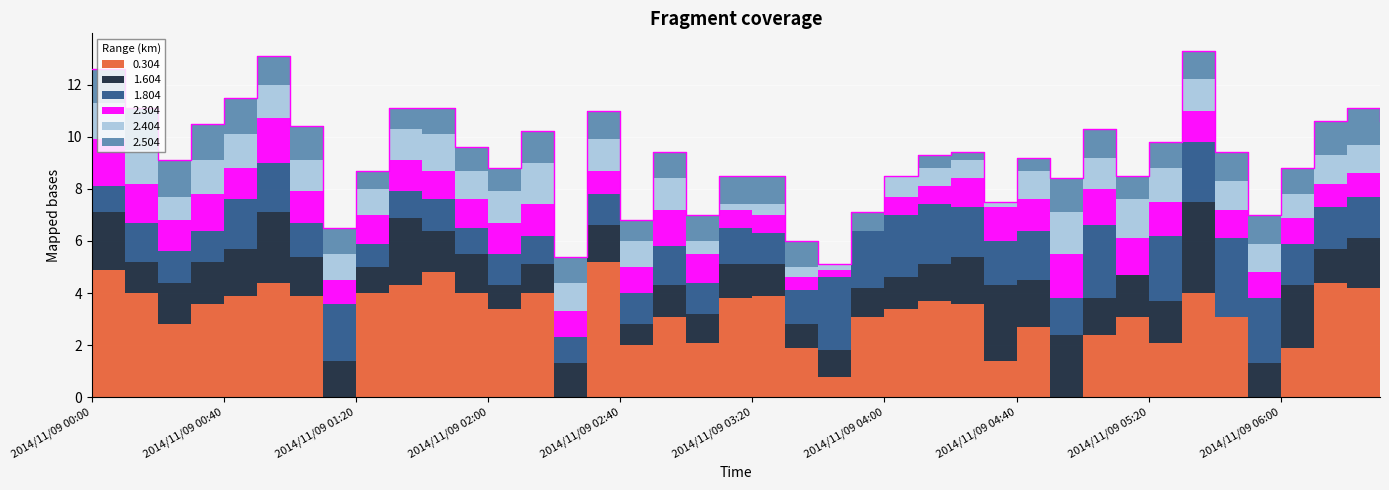

Reading left to right, list all the values displayed in this chart.

0.304: 4.9	4.0	2.8	3.6	3.9	4.4	3.9	0.0	4.0	4.3	4.8	4.0	3.4	4.0	0.0	5.2	2.0	3.1	2.1	3.8	3.9	1.9	0.8	3.1	3.4	3.7	3.6	1.4	2.7	0.0	2.4	3.1	2.1	4.0	3.1	0.0	1.9	4.4	4.2	4.3
1.604: 2.2	1.2	1.6	1.6	1.8	2.7	1.5	1.4	1.0	2.6	1.6	1.5	0.9	1.1	1.3	1.4	0.8	1.2	1.1	1.3	1.2	0.9	1.0	1.1	1.2	1.4	1.8	2.9	1.8	2.4	1.4	1.6	1.6	3.5	0.0	1.3	2.4	1.3	1.9	1.5
1.804: 1.0	1.5	1.2	1.2	1.9	1.9	1.3	2.2	0.9	1.0	1.2	1.0	1.2	1.1	1.0	1.2	1.2	1.5	1.2	1.4	1.2	1.3	2.8	2.2	2.4	2.3	1.9	1.7	1.9	1.4	2.8	0.0	2.5	2.3	3.0	2.5	1.6	1.6	1.6	1.5
2.304: 1.8	1.5	1.2	1.4	1.2	1.7	1.2	0.9	1.1	1.2	1.1	1.1	1.2	1.2	1.0	0.9	1.0	1.4	1.1	0.7	0.7	0.5	0.3	0.0	0.7	0.7	1.1	1.3	1.2	1.7	1.4	1.4	1.3	1.2	1.1	1.0	1.0	0.9	0.9	0.9
2.404: 1.4	1.3	0.9	1.3	1.3	1.3	1.2	1.0	1.0	1.2	1.4	1.1	1.2	1.6	1.1	1.2	1.0	1.2	0.5	0.2	0.4	0.4	0.2	0.0	0.8	0.7	0.7	0.2	1.1	1.6	1.2	1.5	1.3	1.2	1.1	1.1	0.9	1.1	1.1	1.1
2.504: 1.3	1.6	1.4	1.4	1.4	1.1	1.3	1.0	0.7	0.8	1.0	0.9	0.9	1.2	1.0	1.1	0.8	1.0	1.0	1.1	1.1	1.0	0.0	0.7	0.0	0.5	0.3	0.0	0.5	1.3	1.1	0.9	1.0	1.1	1.1	1.1	1.0	1.3	1.4	1.3